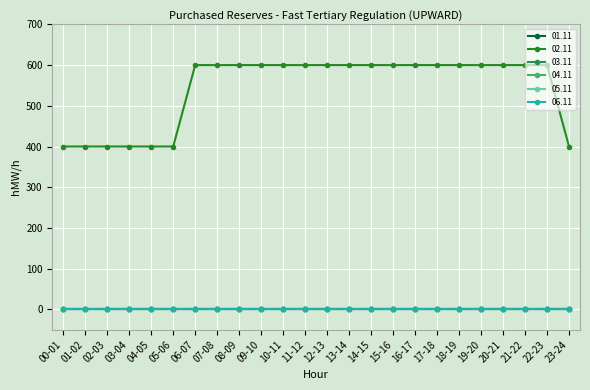

What is the label of the 7th point from the right?

17-18